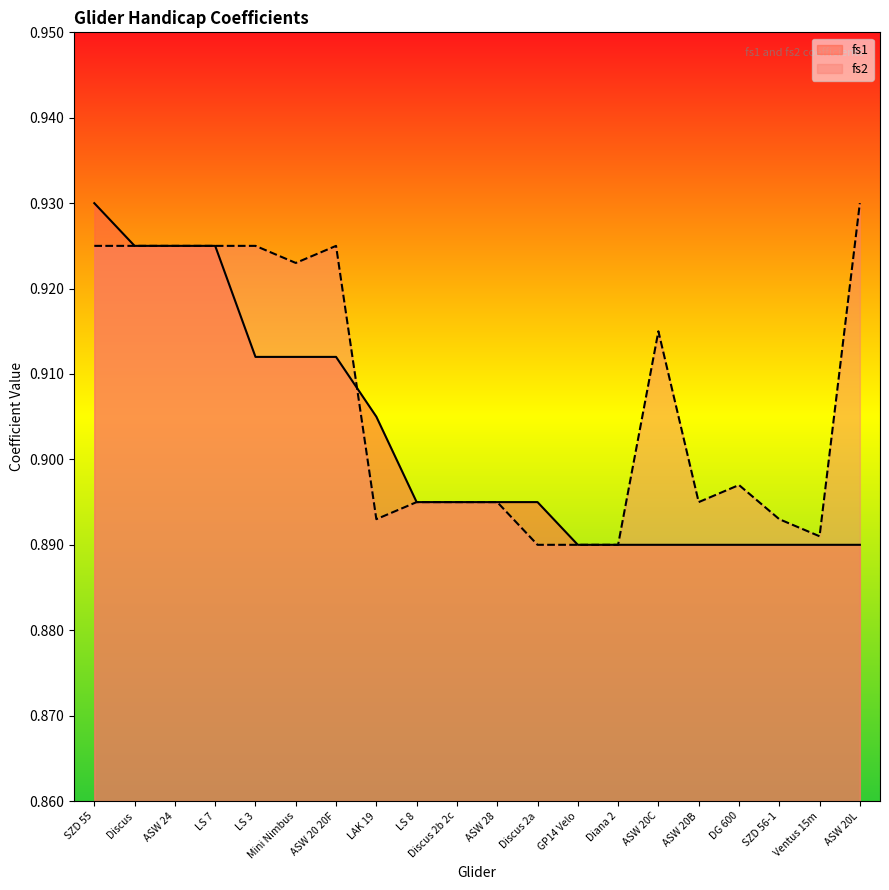

How many lines are shown in the chart?

2